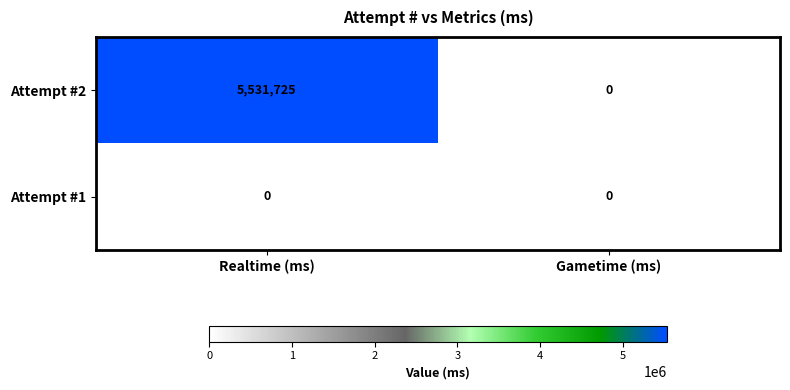

At which label is Attempt #2 closest to 2765862?

Gametime (ms)